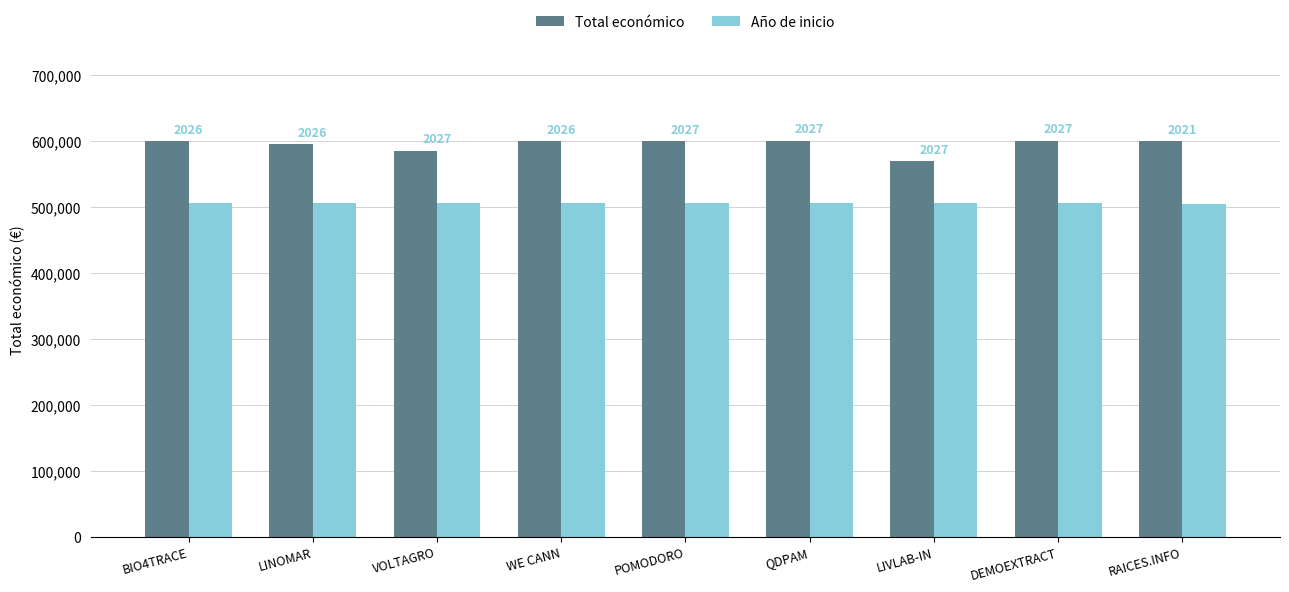

Which series has the largest total across all categories?

Total económico